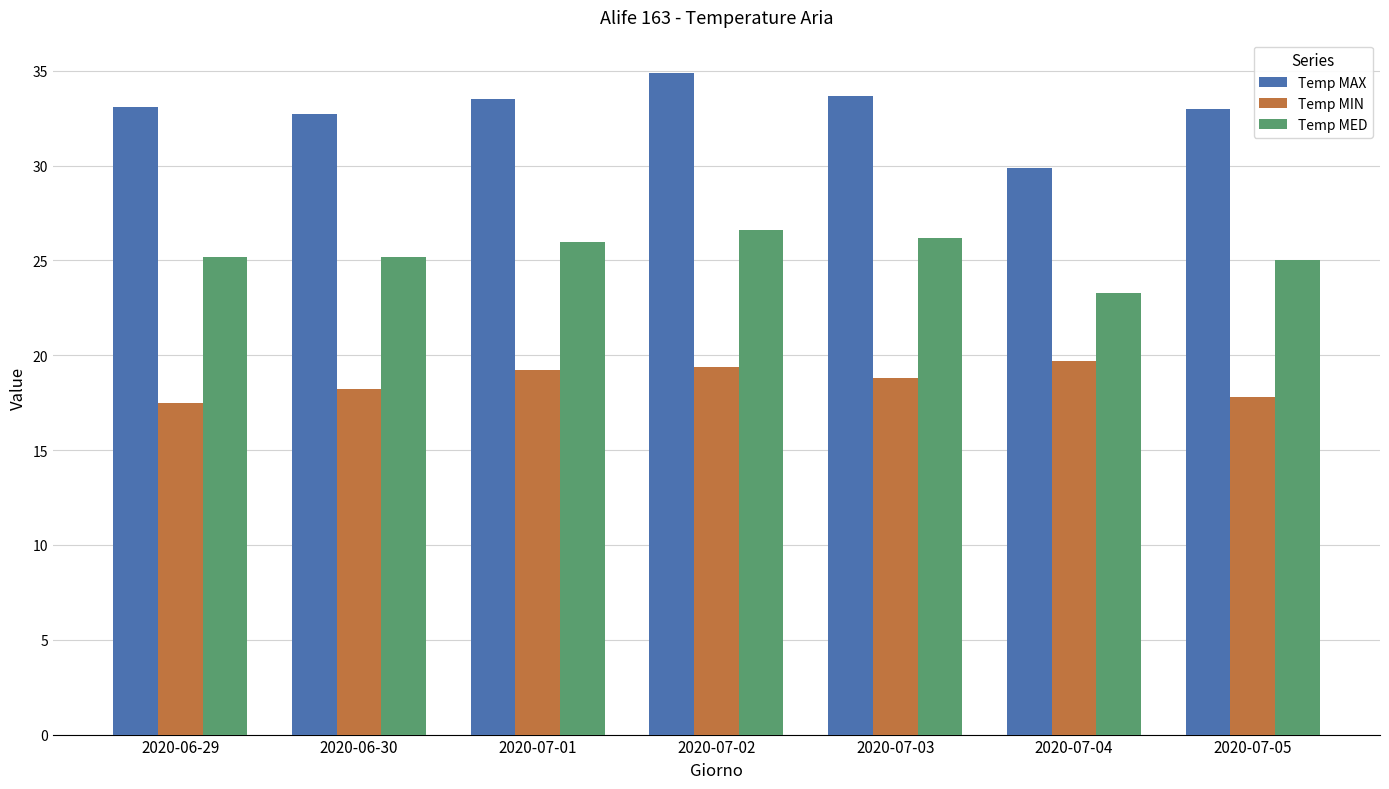

Which series has the largest total across all categories?

Temp MAX